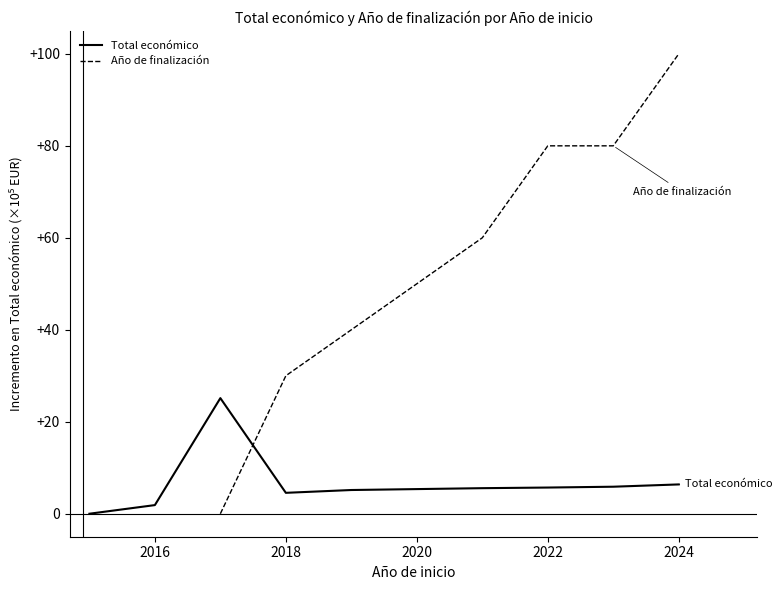

What is the highest value of the Total económico series?

25.1